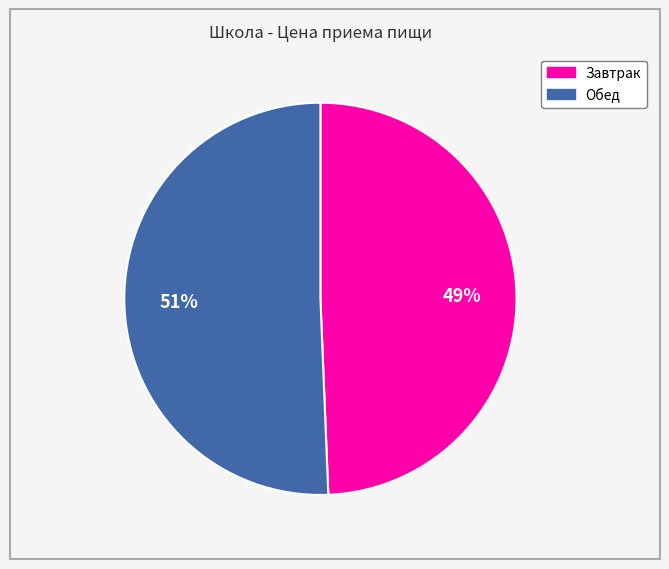

To the nearest percent, what percentage of the pie is Обед?

51%